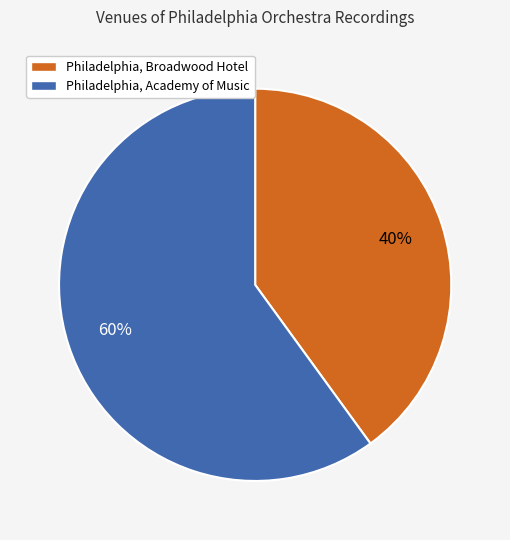

To the nearest percent, what is the difference between the Philadelphia, Academy of Music and Philadelphia, Broadwood Hotel slice percentages?

20%